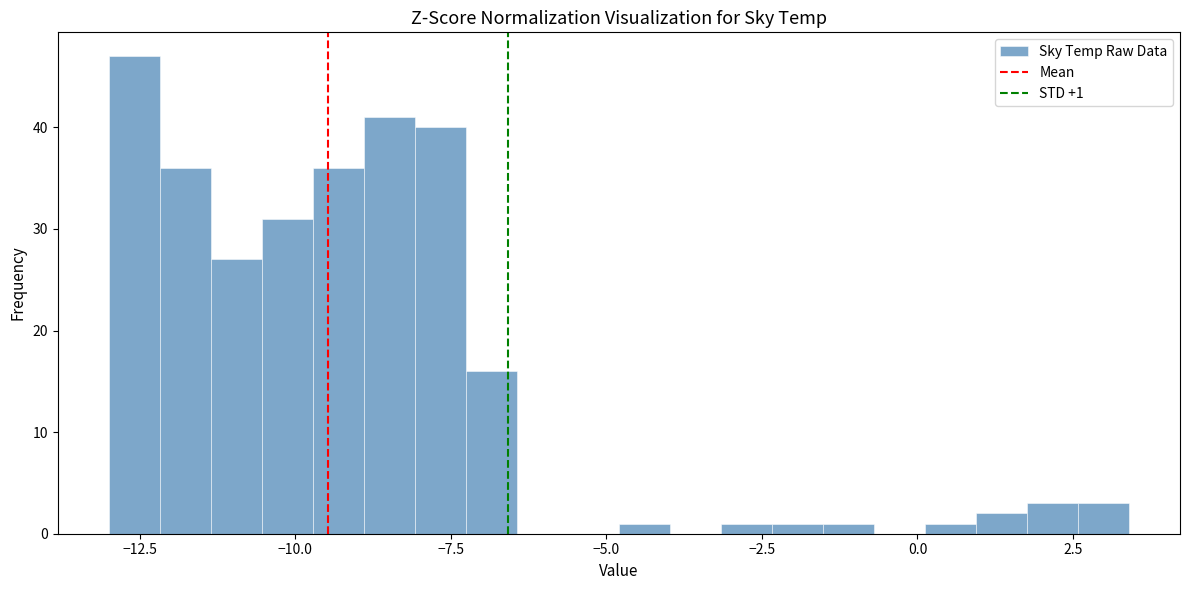

Read against the x-axis, roughly where is the centre of the tallest bar?

-12.5